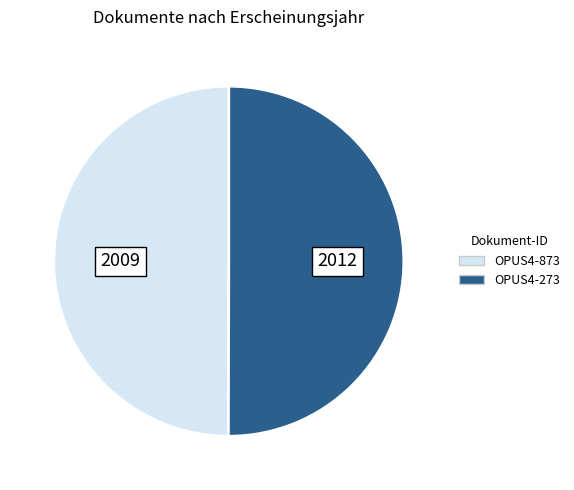

What is the ratio of the value at OPUS4-873 to the value at OPUS4-273?

1.0